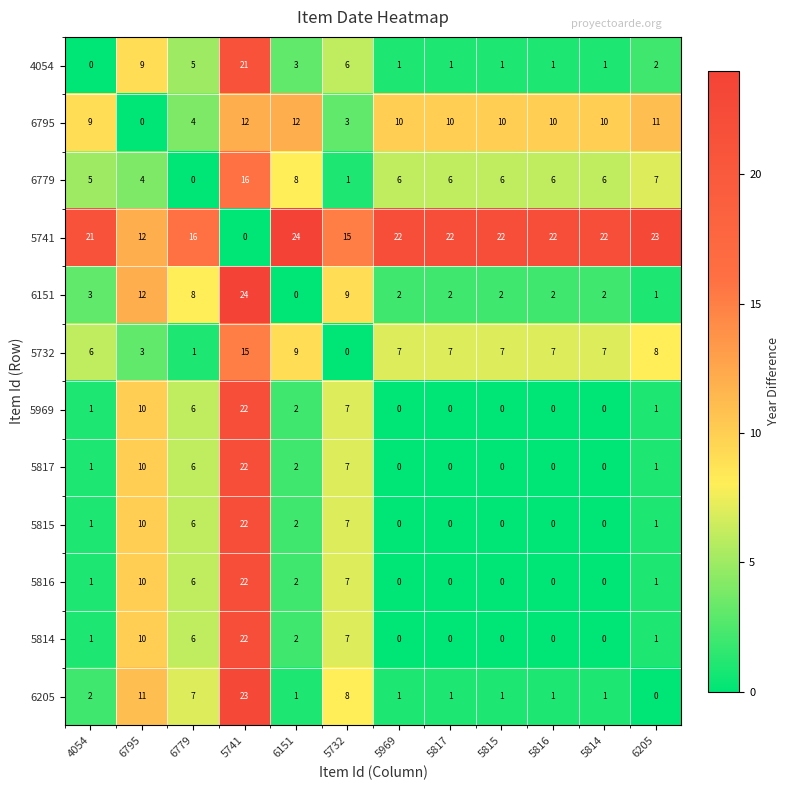

What is the difference between the maximum and minimum values in the 6151 series?

24